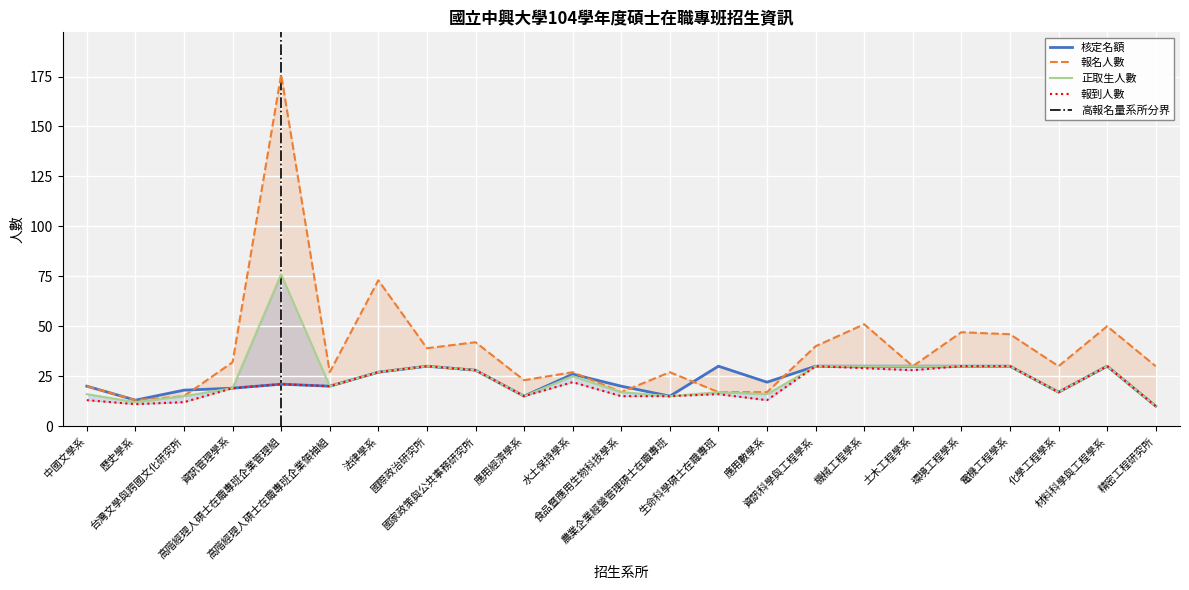

The value of 報到人數 at 水土保持學系 is 22. True or false?

True